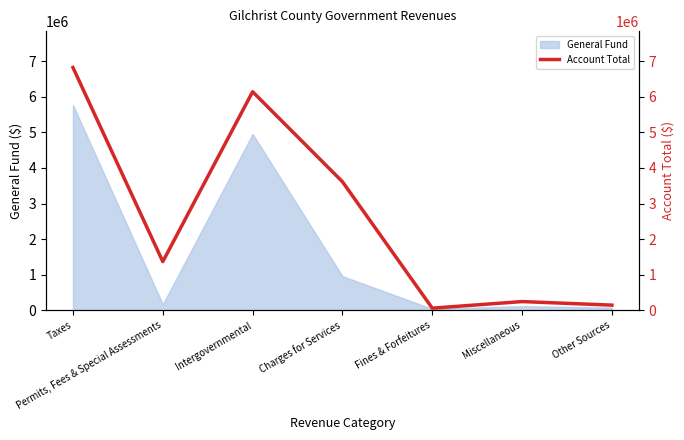

Between Fines & Forfeitures and Permits, Fees & Special Assessments, which is larger?

Permits, Fees & Special Assessments